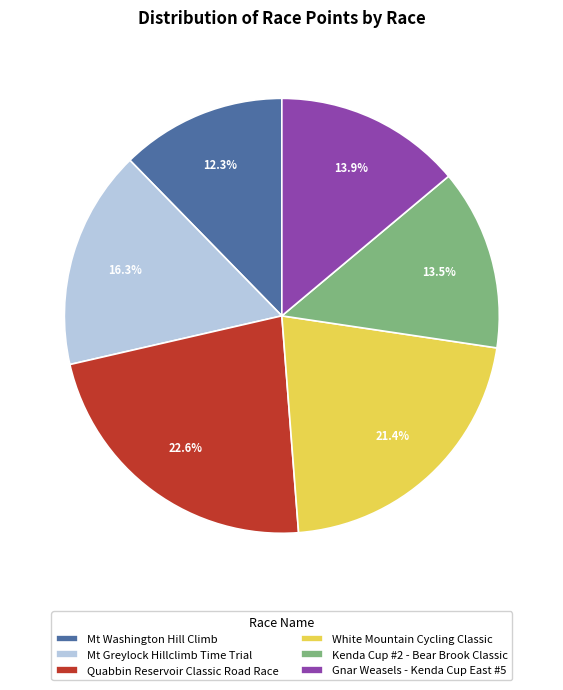

What is the ratio of the value at Gnar Weasels - Kenda Cup East #5 to the value at Kenda Cup #2 - Bear Brook Classic?

1.0